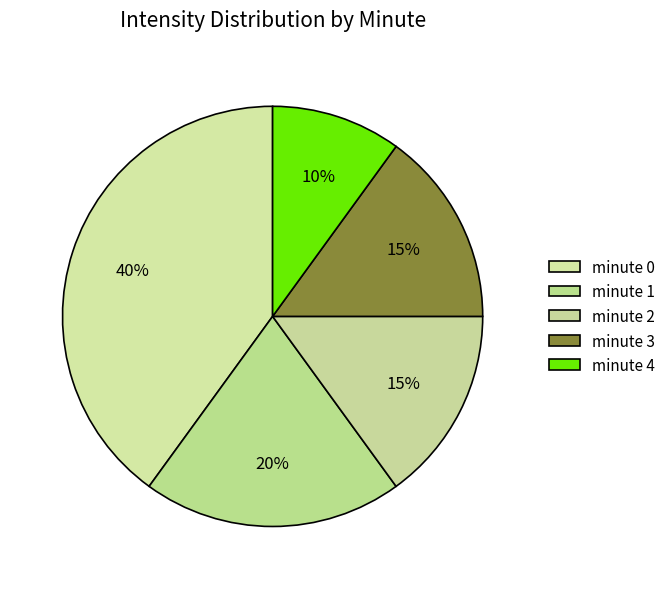

How many slices are in this pie chart?

5